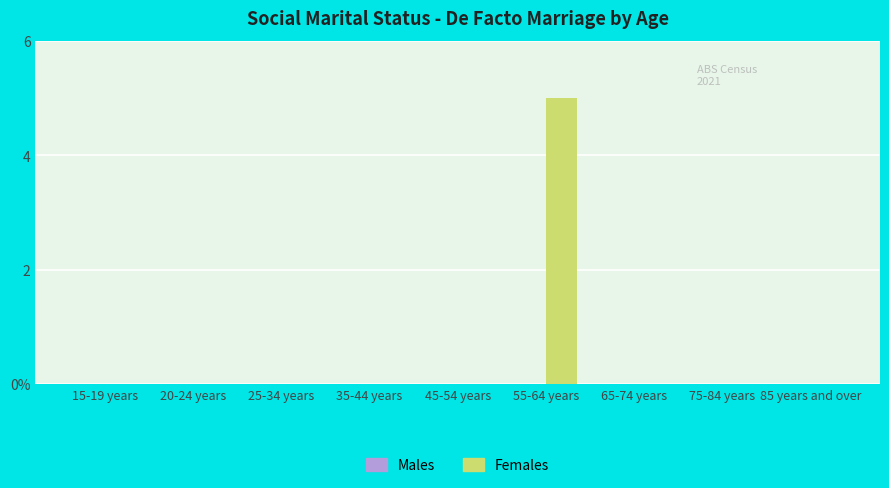

Which has a higher value, 35-44 years or 25-34 years?

35-44 years